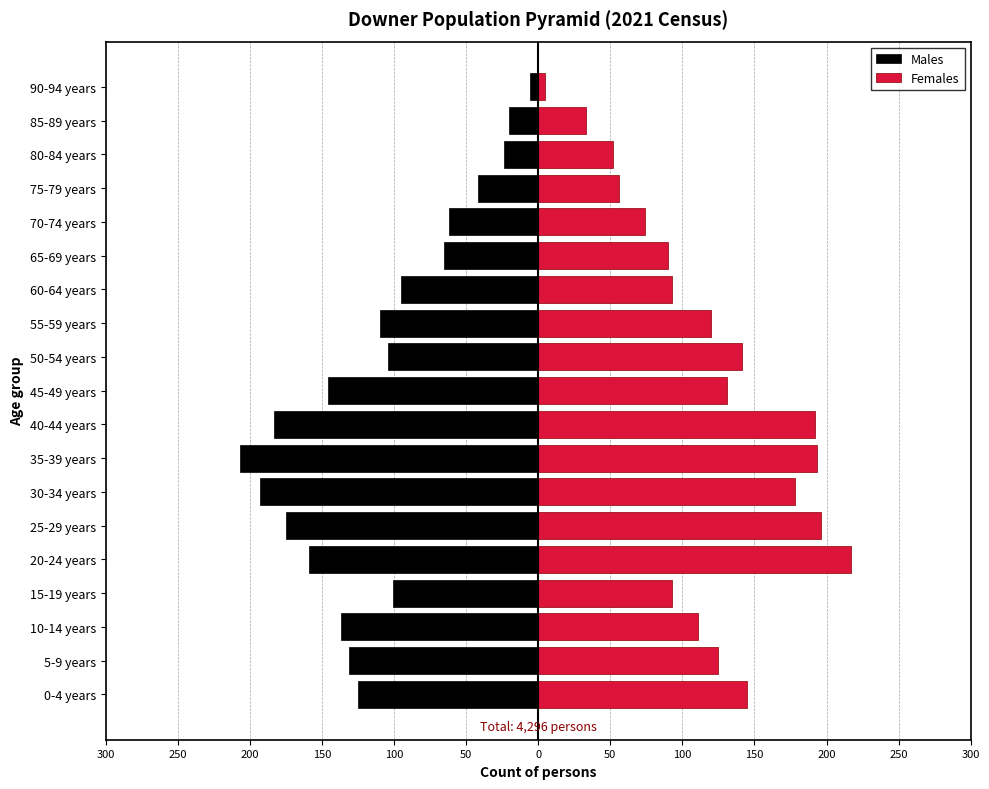

At how many categories does at least one series exceed 44?

17